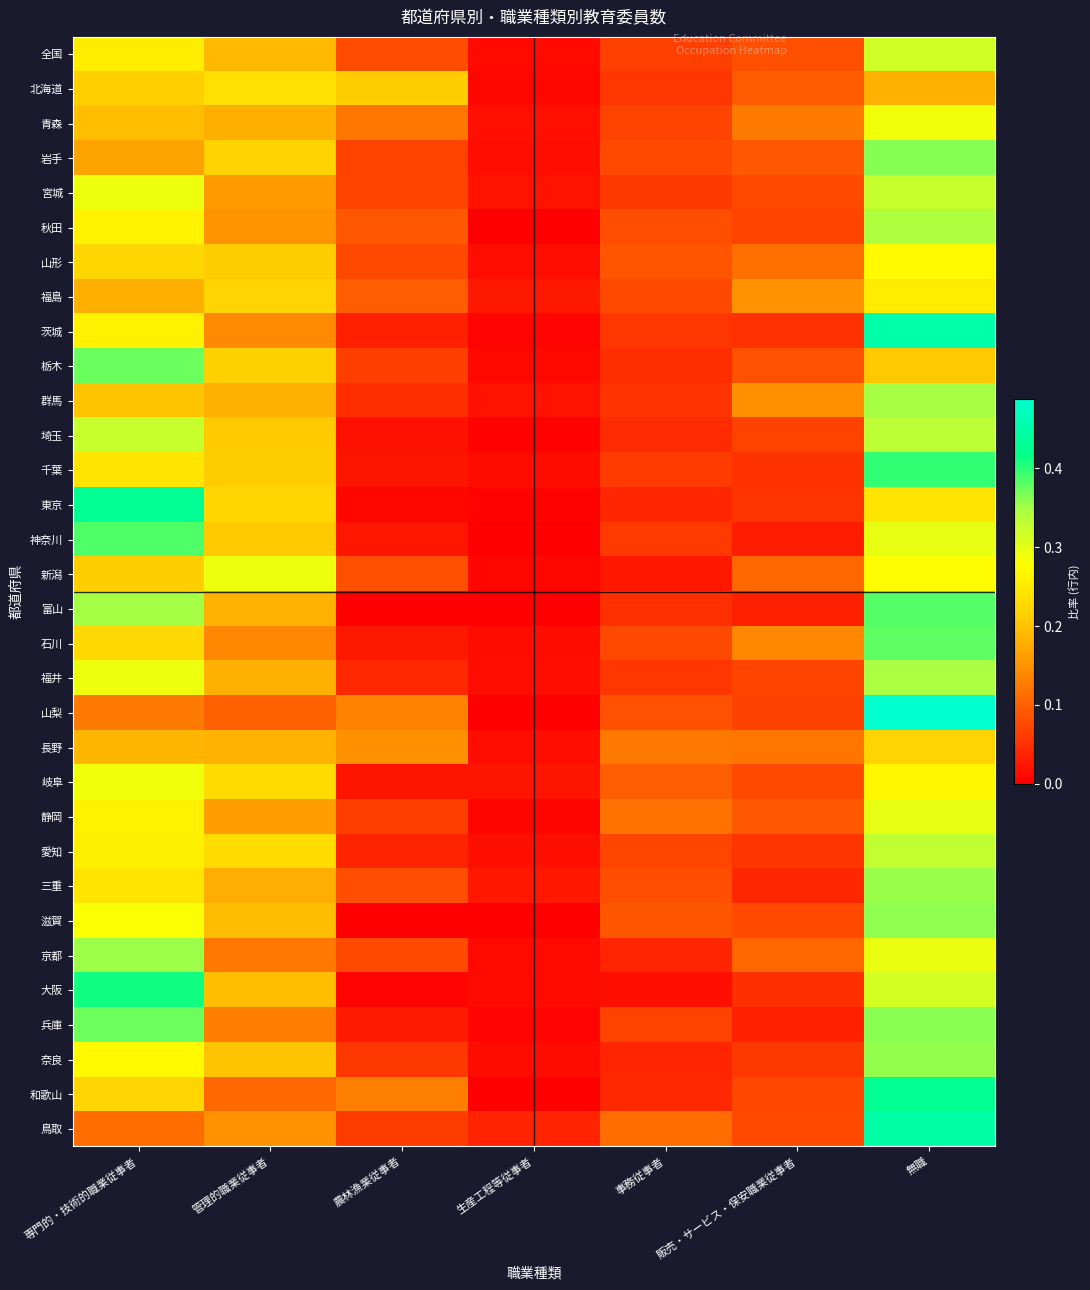

At which category does the chart reach its minimum across all series?

生産工程等従事者